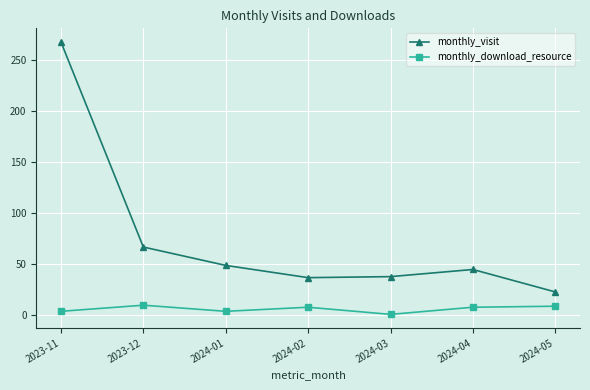

True or false: monthly_visit has a value of 37 at 2024-02.

True